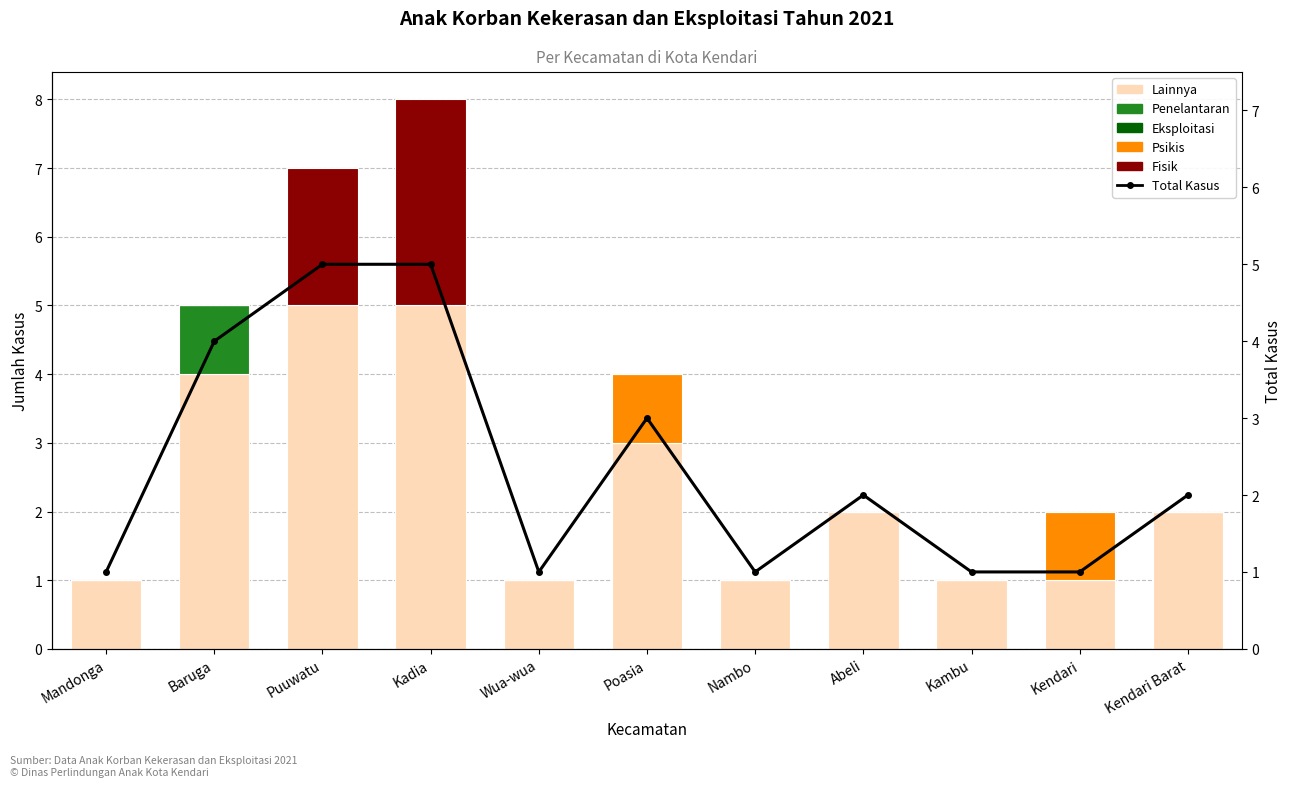

Reading right to left, transcribe all the data shown in this chart.

Lainnya: Kendari Barat=2	Kendari=1	Kambu=1	Abeli=2	Nambo=1	Poasia=3	Wua-wua=1	Kadia=5	Puuwatu=5	Baruga=4	Mandonga=1
Penelantaran: Kendari Barat=0	Kendari=0	Kambu=0	Abeli=0	Nambo=0	Poasia=0	Wua-wua=0	Kadia=0	Puuwatu=0	Baruga=1	Mandonga=0
Eksploitasi: Kendari Barat=0	Kendari=0	Kambu=0	Abeli=0	Nambo=0	Poasia=0	Wua-wua=0	Kadia=0	Puuwatu=0	Baruga=0	Mandonga=0
Psikis: Kendari Barat=0	Kendari=1	Kambu=0	Abeli=0	Nambo=0	Poasia=1	Wua-wua=0	Kadia=0	Puuwatu=0	Baruga=0	Mandonga=0
Fisik: Kendari Barat=0	Kendari=0	Kambu=0	Abeli=0	Nambo=0	Poasia=0	Wua-wua=0	Kadia=3	Puuwatu=2	Baruga=0	Mandonga=0
Total Kasus: Kendari Barat=2	Kendari=1	Kambu=1	Abeli=2	Nambo=1	Poasia=3	Wua-wua=1	Kadia=5	Puuwatu=5	Baruga=4	Mandonga=1